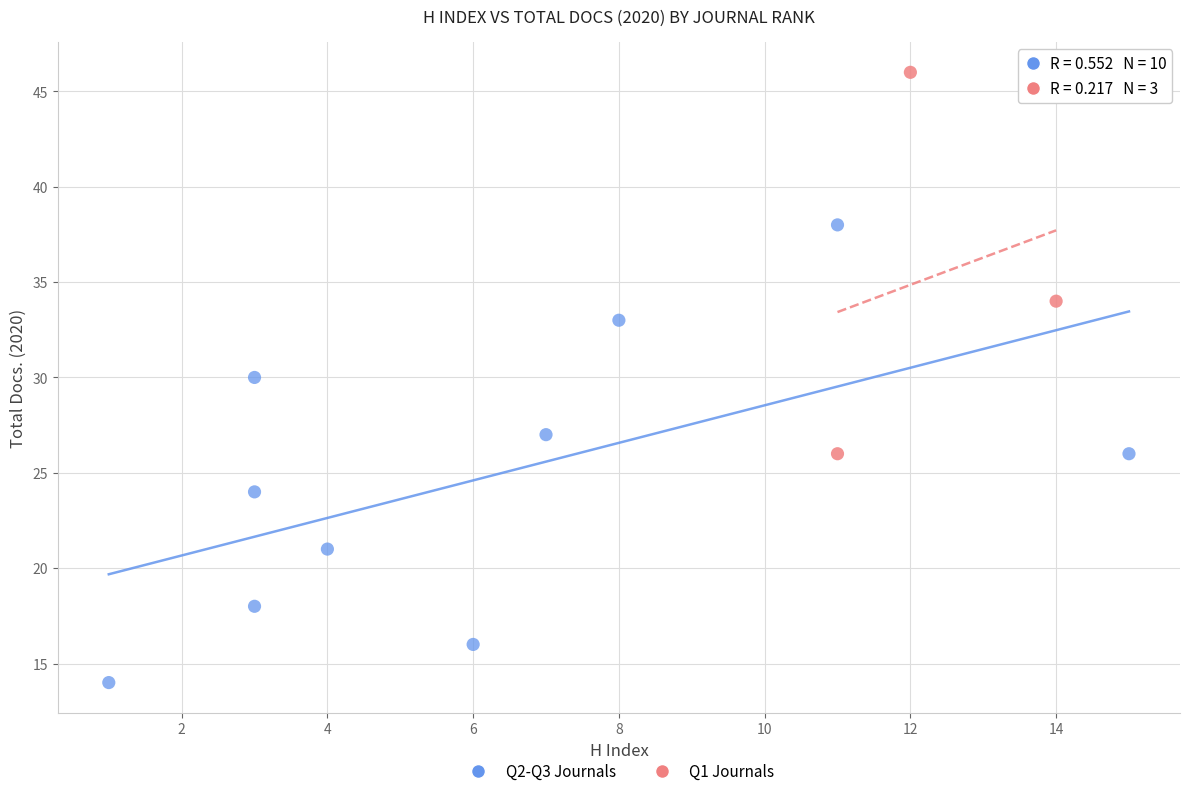

Which series contains the lowest Y value?

Q2-Q3 Journals